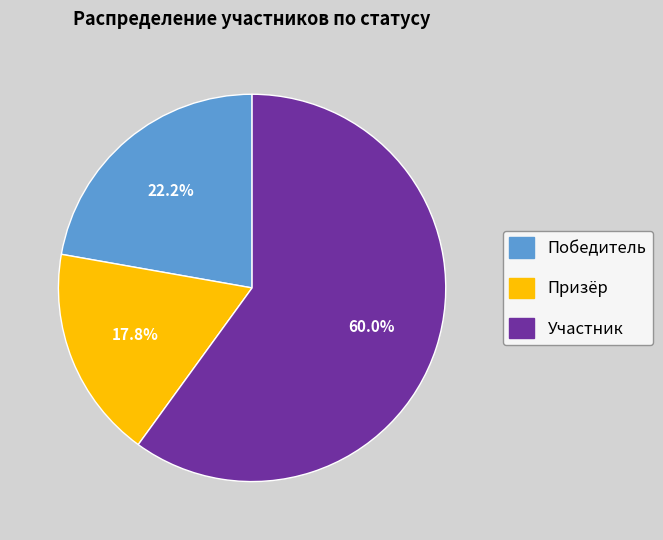

Count the number of slices in the pie.

3